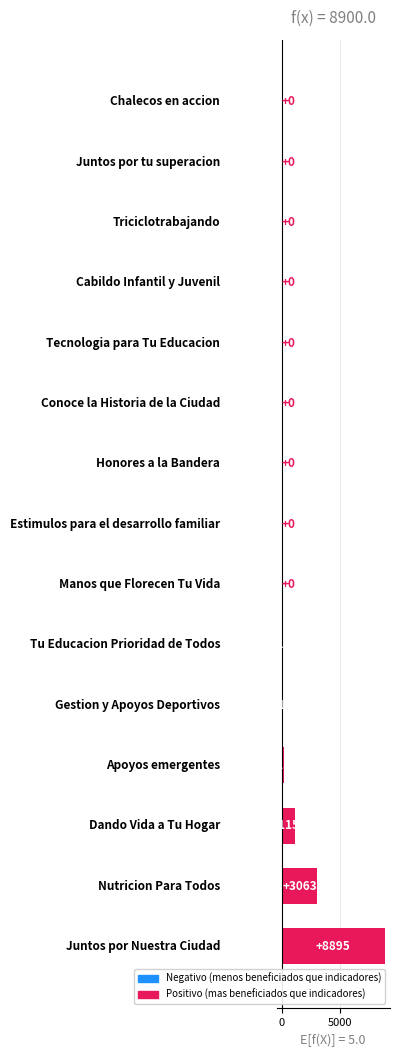

The value at 0 is 3063. True or false?

True